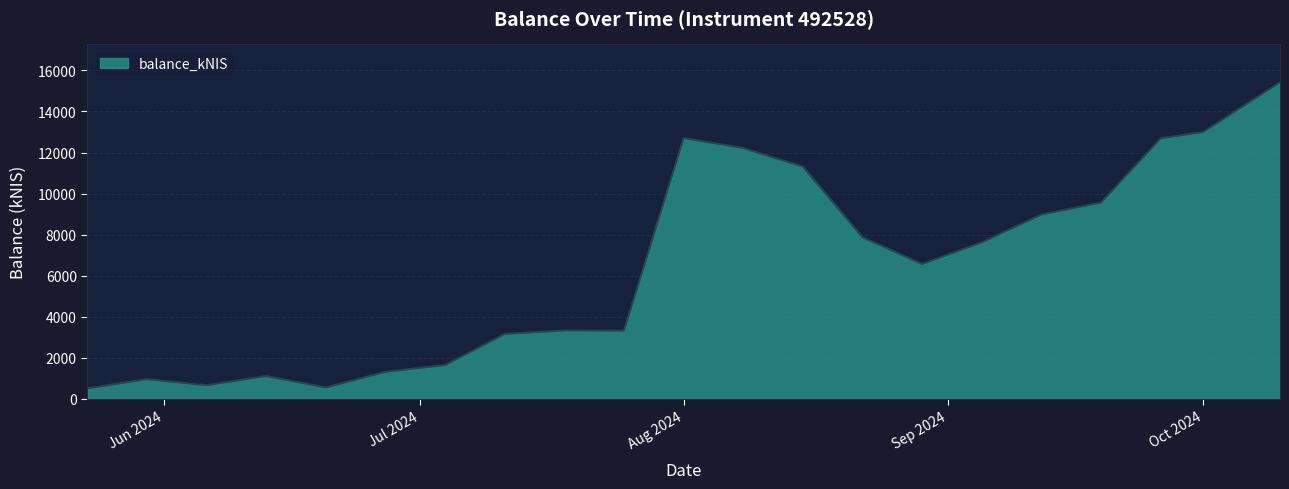

What is the greatest value displayed?

15421.0